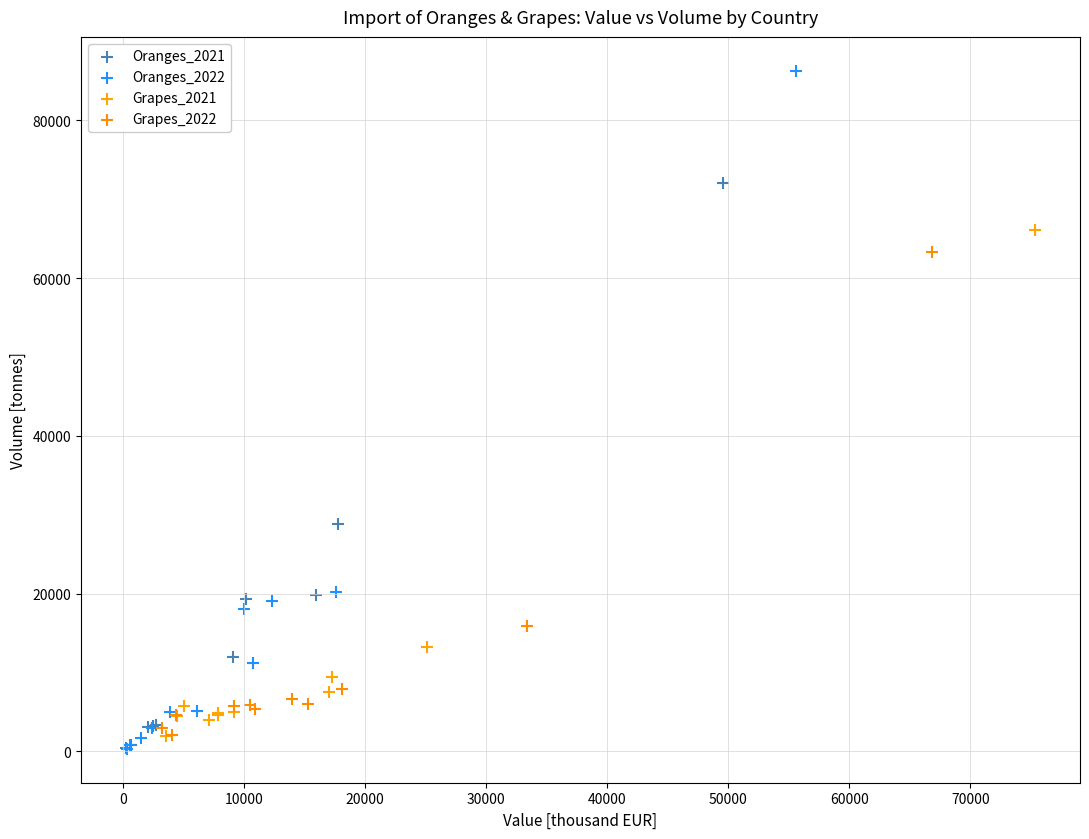

What are all the series names shown in the legend?

Oranges_2021, Oranges_2022, Grapes_2021, Grapes_2022